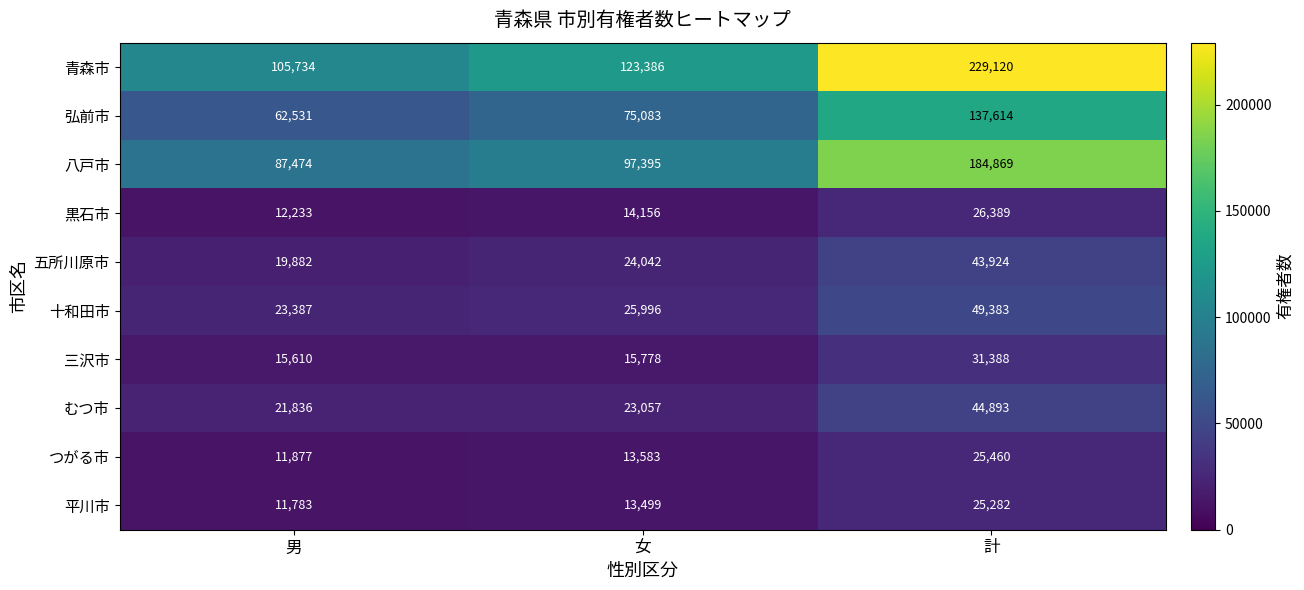

Which series has the largest range (max minus min)?

青森市